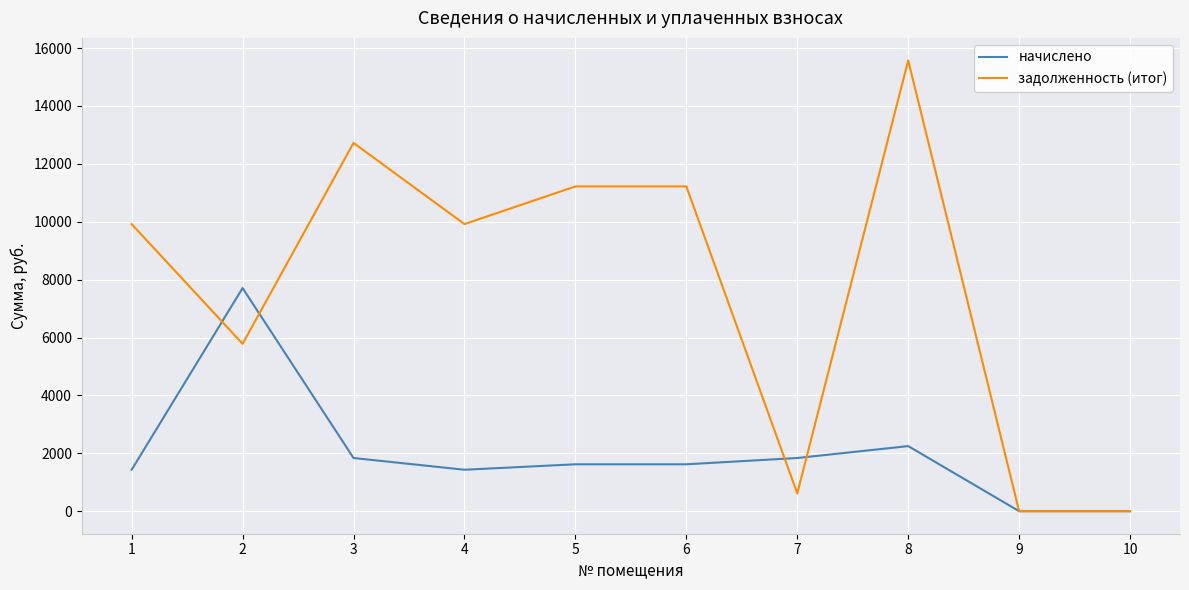

At which category does задолженность (итог) reach its first local valley?

2